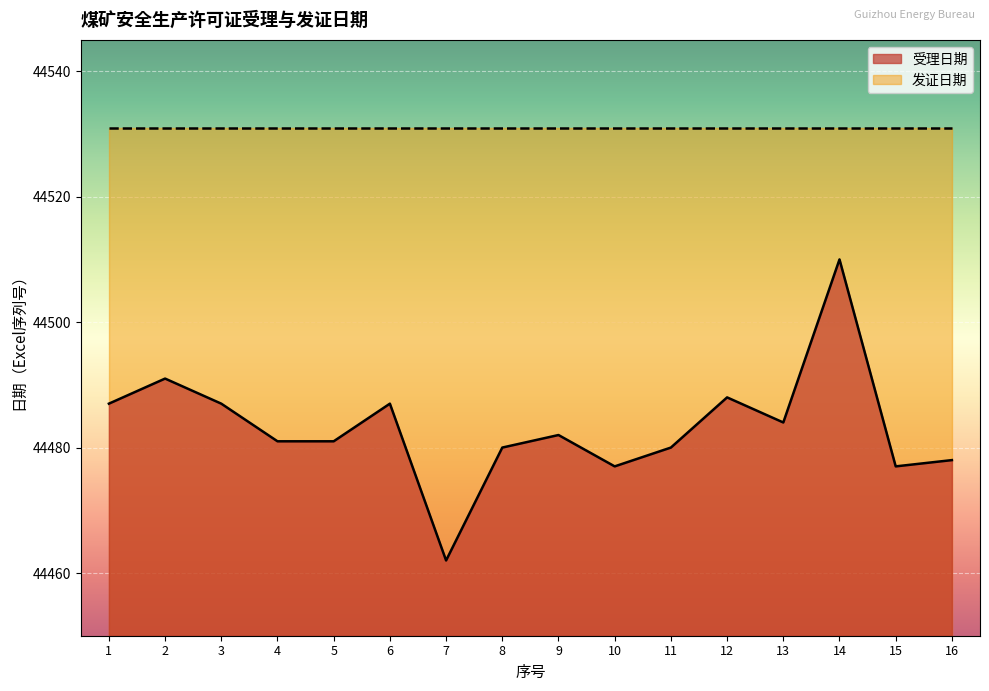

What is the change in value from 6 to 10?

-10